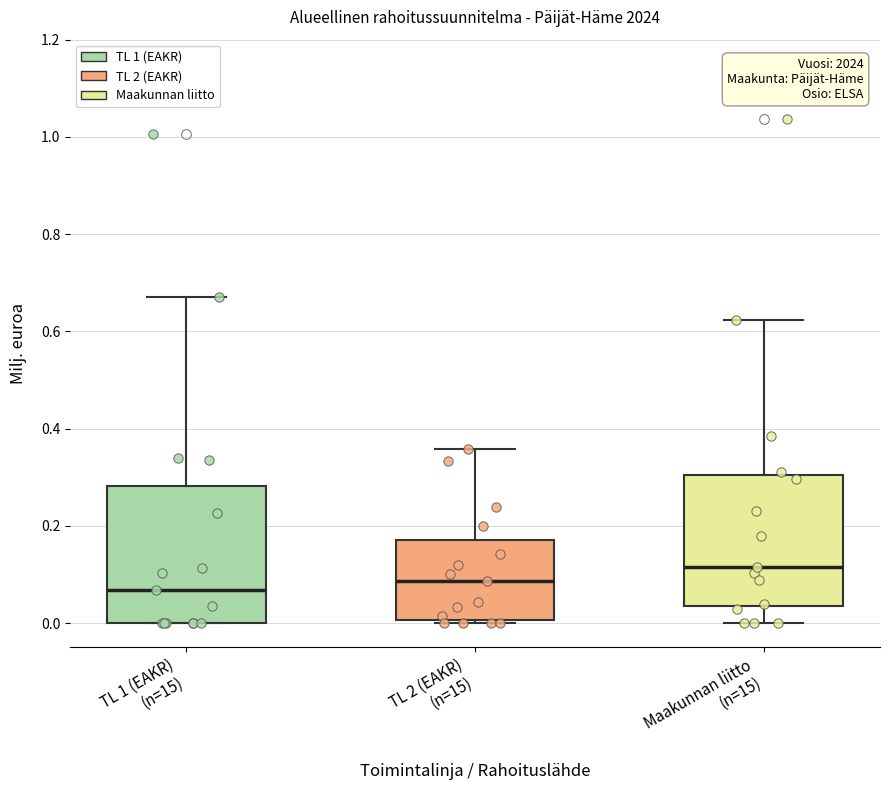

Reading left to right, read every box against the y-axis: the position of its median line, the range the box covers, and the ends of its whiskers. The values are not printed on the chart, so give them approximately, as read against the axis.

TL 1 (EAKR) (n=15): median 0.06, box 0.00 to 0.28, whiskers 0.00 to 0.68
TL 2 (EAKR) (n=15): median 0.08, box 0.00 to 0.18, whiskers 0.00 (just below the box's lower edge) to 0.36
Maakunnan liitto (n=15): median 0.12, box 0.04 to 0.30, whiskers 0.00 to 0.62